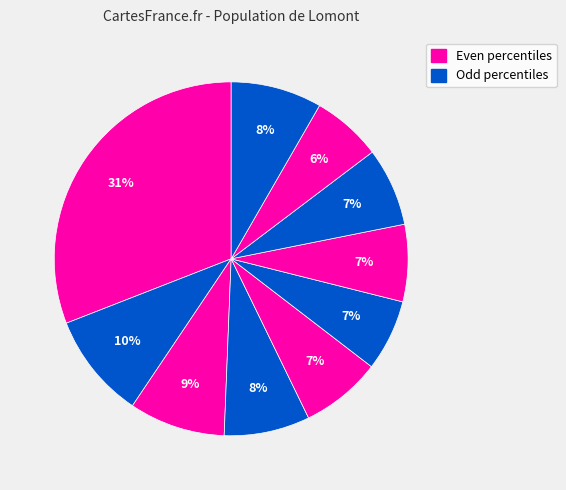

Count the number of slices in the pie.

10